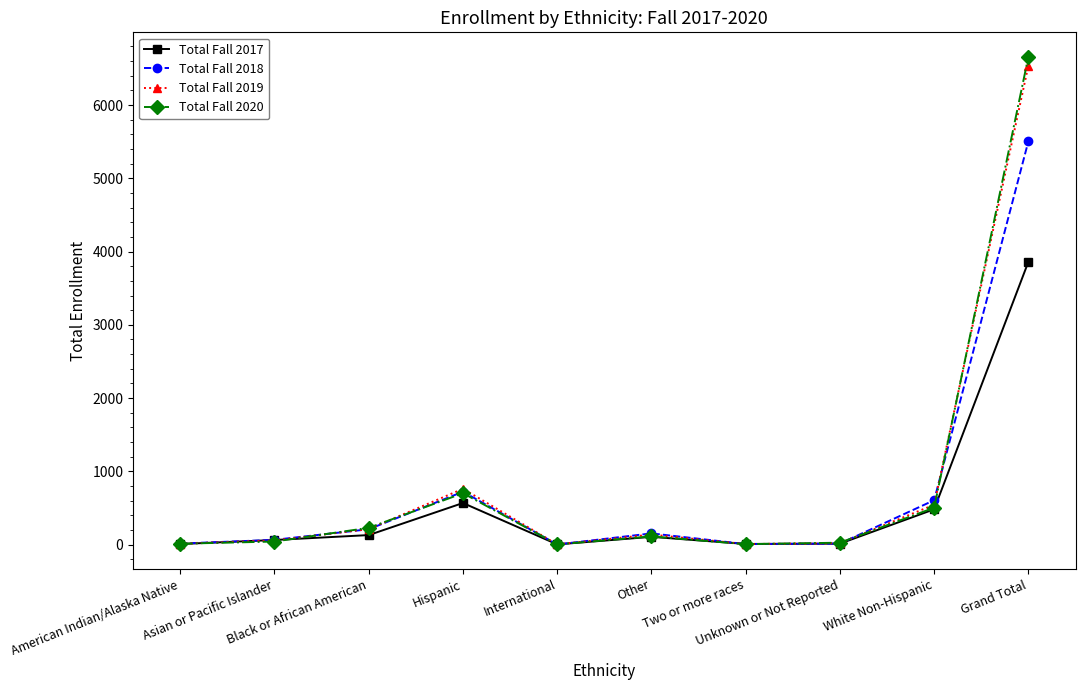

After their last crossing, which series has the higher values: Total Fall 2019 or Total Fall 2017?

Total Fall 2019